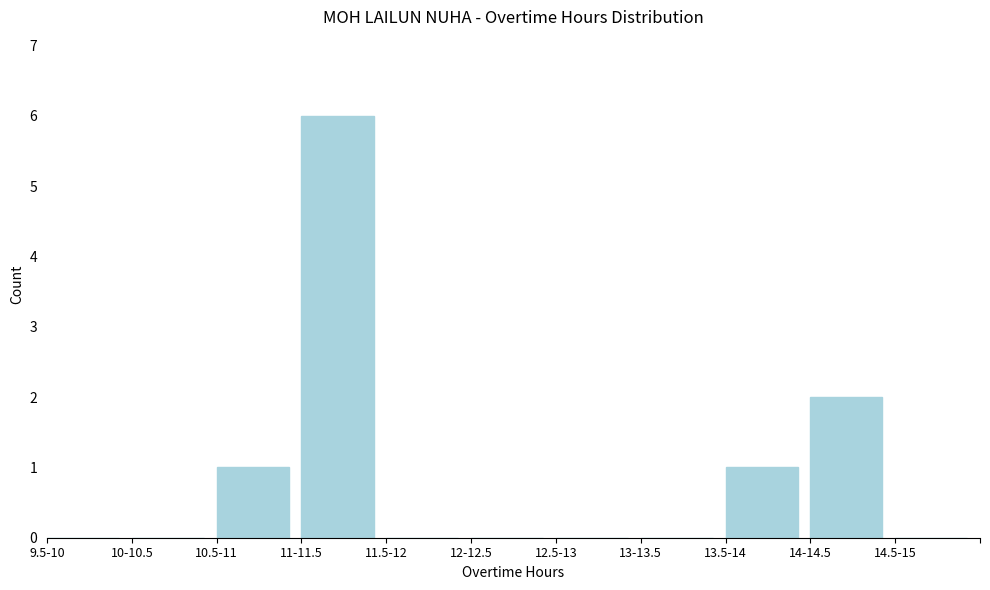

Reading left to right, extract all data points from this chart.

9.5-10=0	10-10.5=0	10.5-11=1	11-11.5=6	11.5-12=0	12-12.5=0	12.5-13=0	13-13.5=0	13.5-14=1	14-14.5=2	14.5-15=0